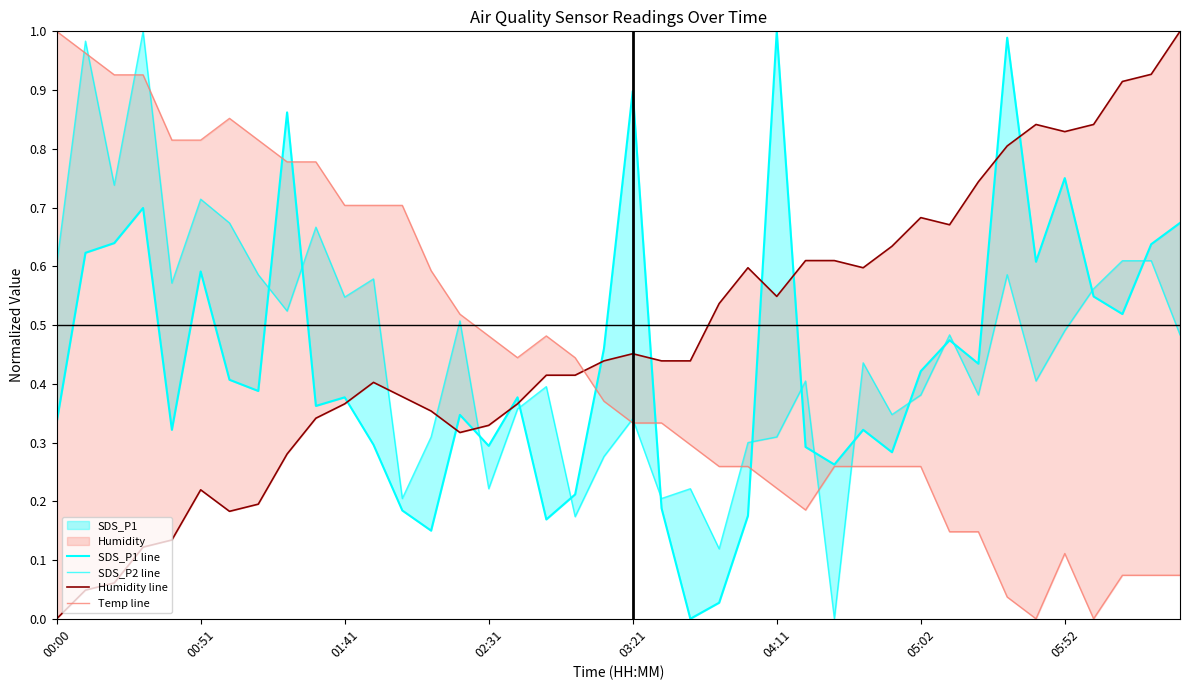

What is the sum of all SDS_P2 line values?

18.3